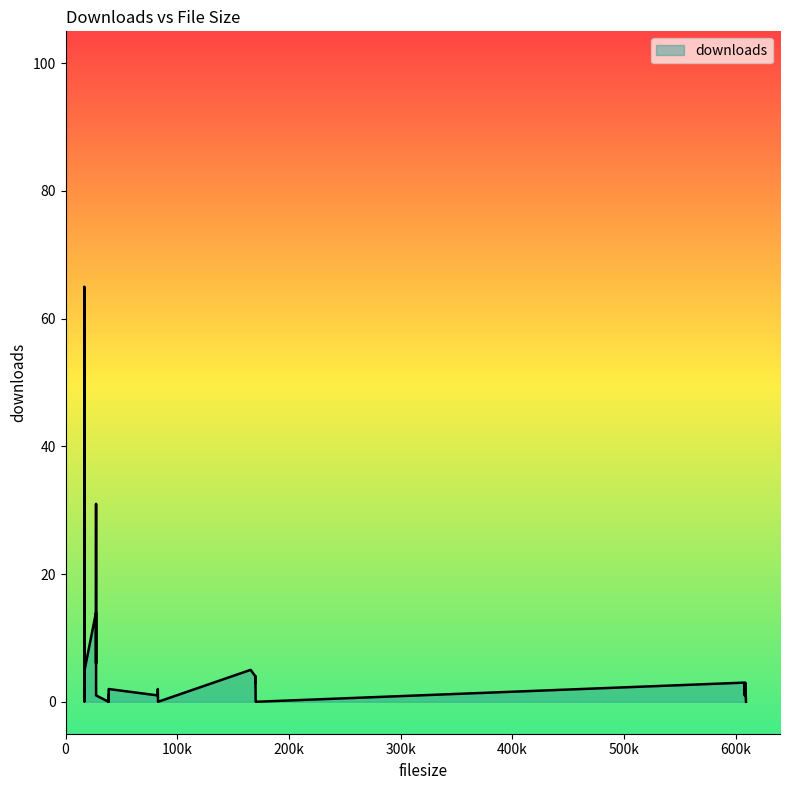

Reading right to left, what are all the values shown in this chart?

0	1	3	1	2	1	0	2	3	0	0	2	0	1	0	4	4	6	3	12	18	5	14	25	4	31	36	31	31	38	65	35	2	9	4	3	3	2	8	5